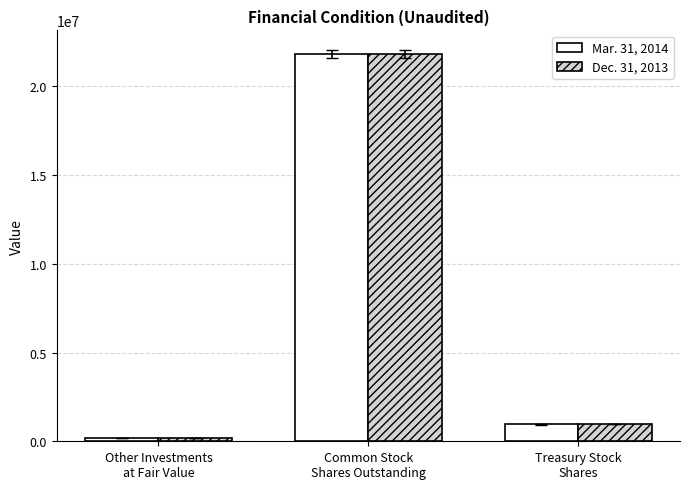

Between Other Investments
at Fair Value and Treasury Stock
Shares, which series saw the biggest shift?

Dec. 31, 2013